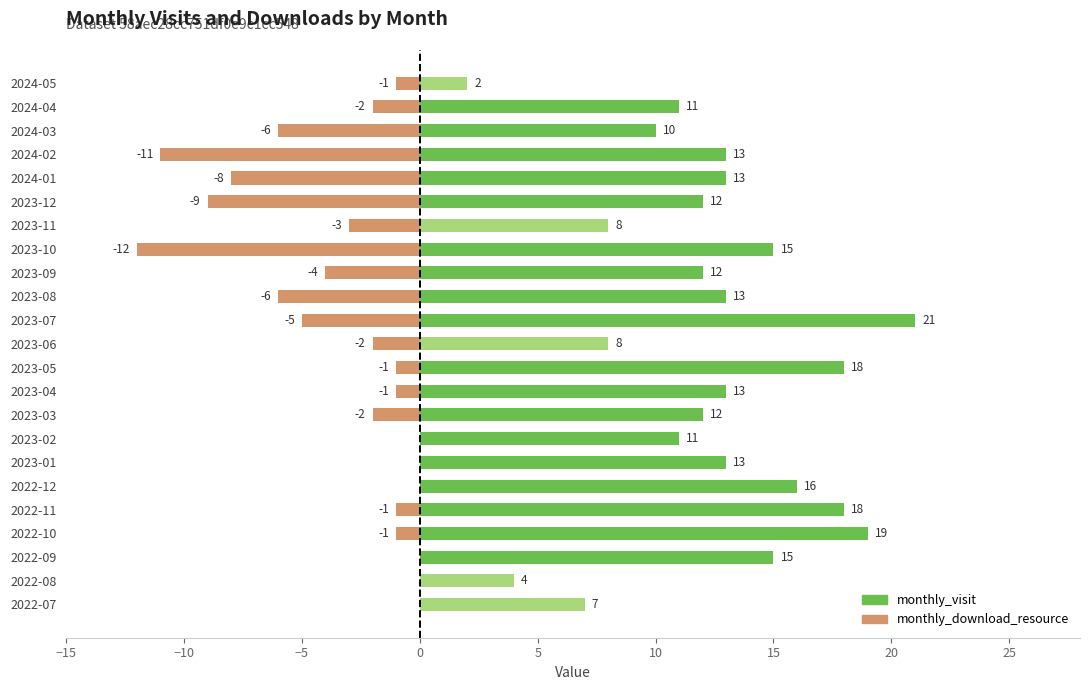

True or false: monthly_download_resource has a value of -4 at 2023-09.

True